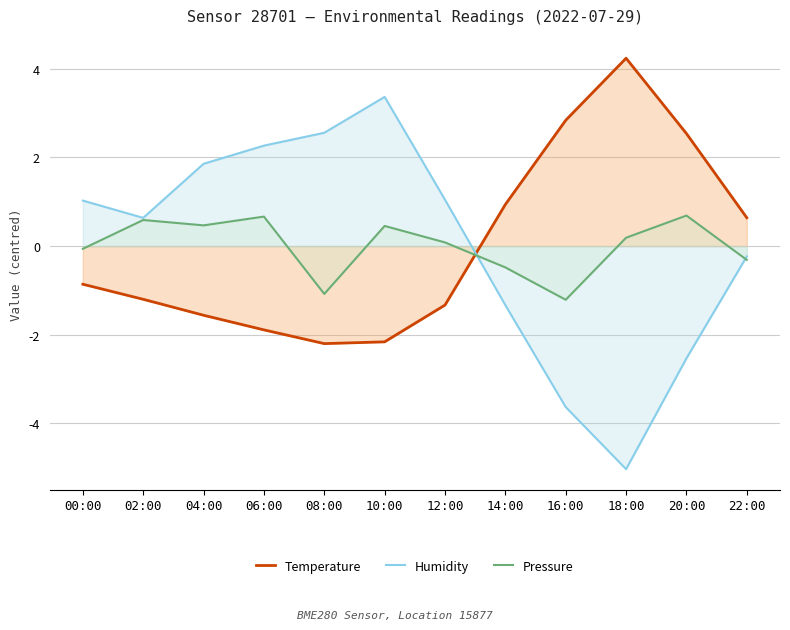

True or false: Pressure has a value of 0.2 at 18:00.

True